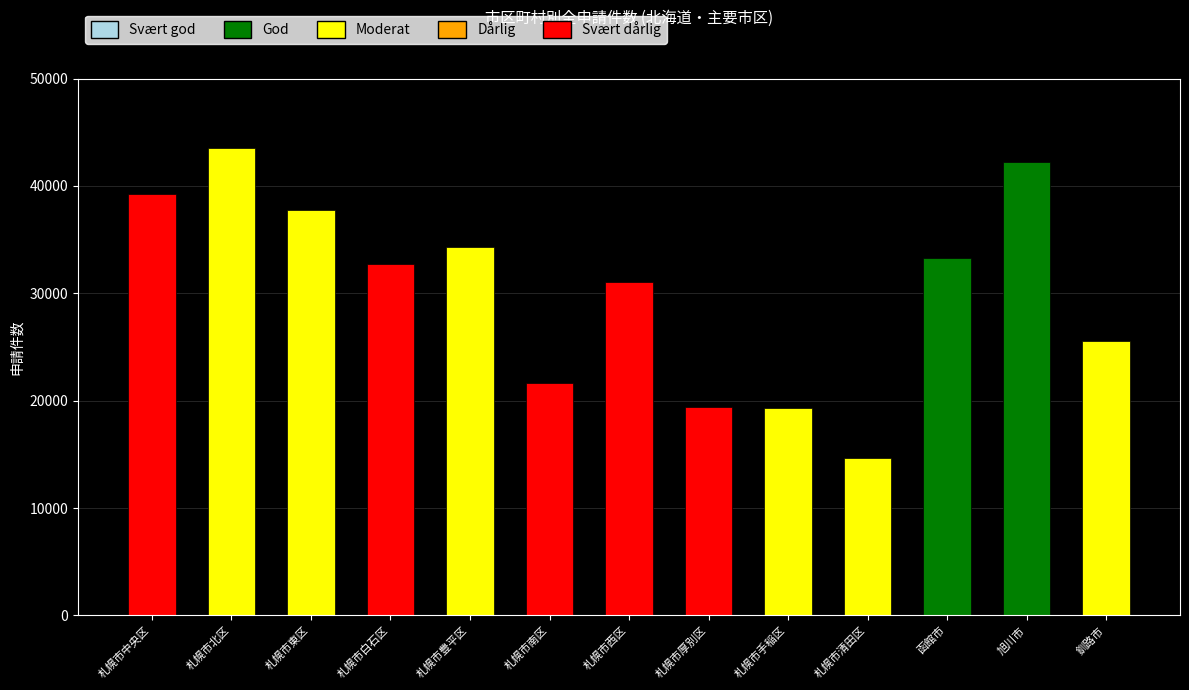

List the labels in order of value, largest first.

札幌市北区, 旭川市, 札幌市中央区, 札幌市東区, 札幌市豊平区, 函館市, 札幌市白石区, 札幌市西区, 釧路市, 札幌市南区, 札幌市厚別区, 札幌市手稲区, 札幌市清田区